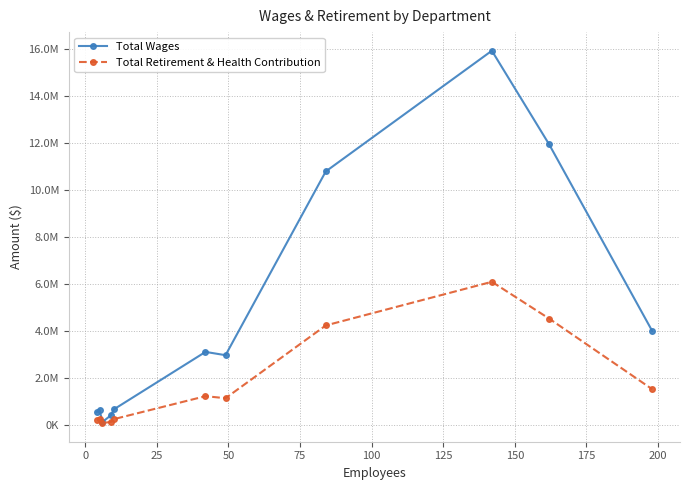

True or false: Total Retirement & Health Contribution and Total Wages cross at least once.

False